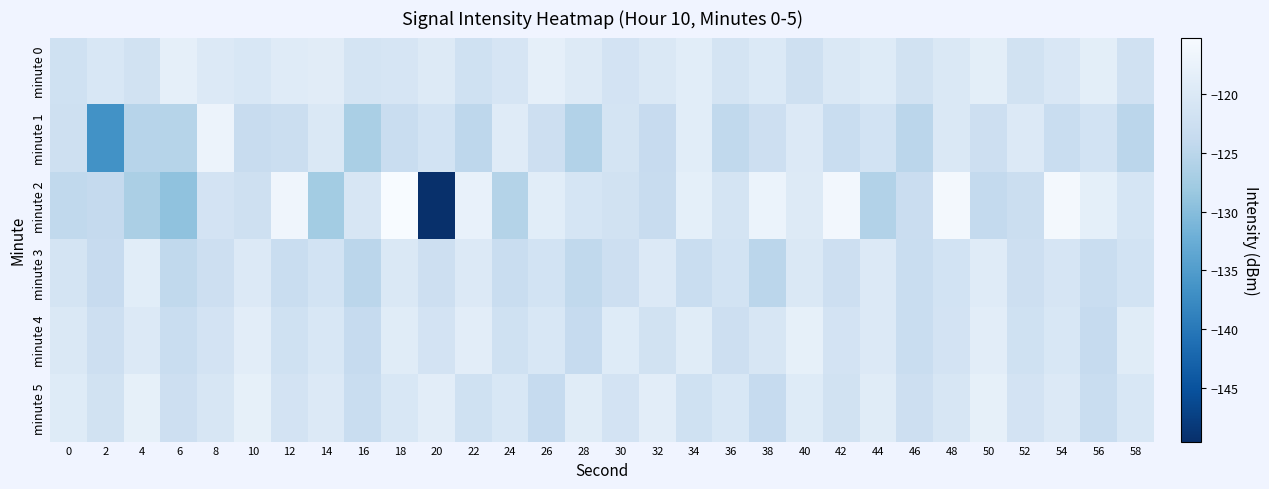

Which series changed the most between 20 and 58?

minute 2